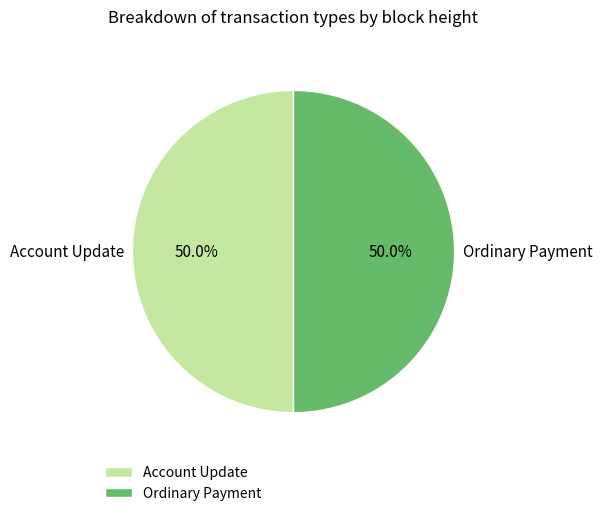

True or false: Ordinary Payment accounts for 50% of the total.

True